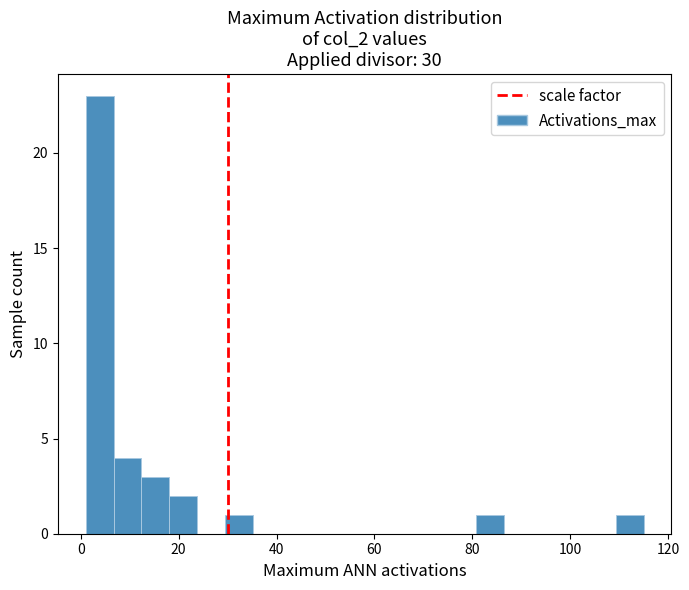

Around what value on the x-axis is the tallest bar? Give the approximate position of its centre, as read against the axis.

4